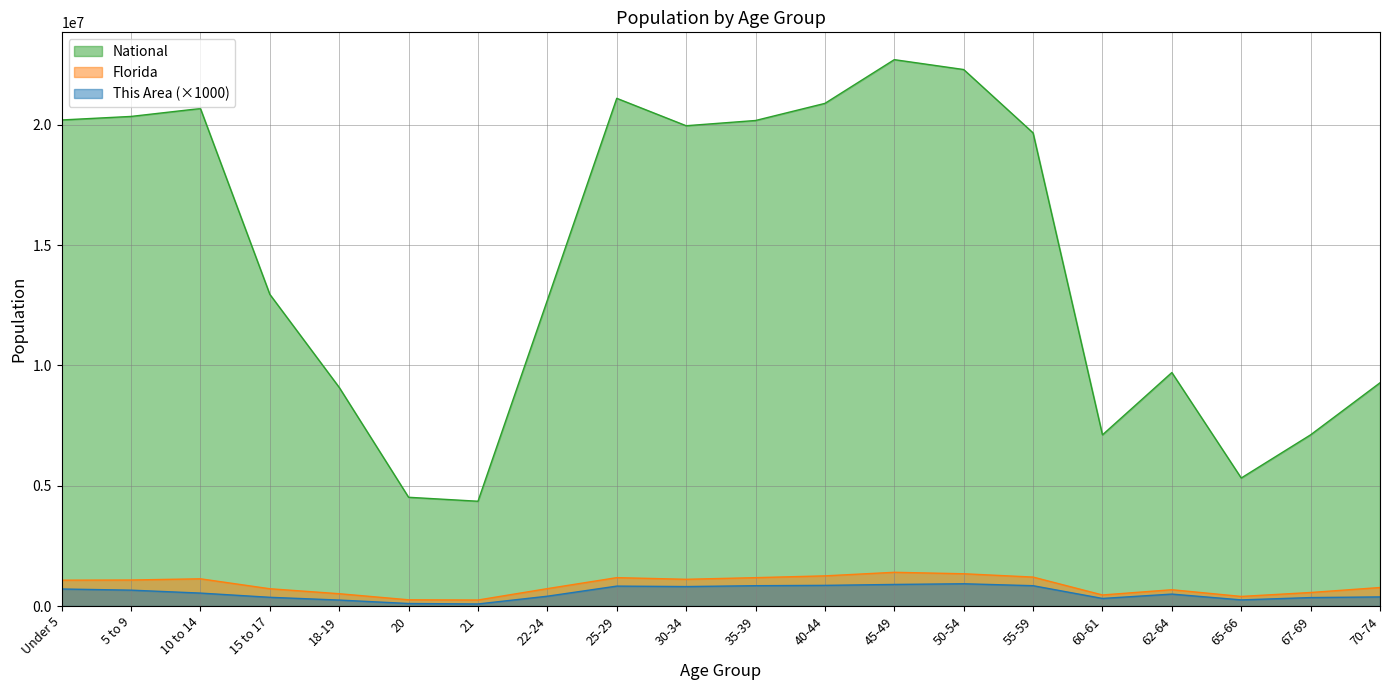

True or false: This Area and Florida cross at least once.

False